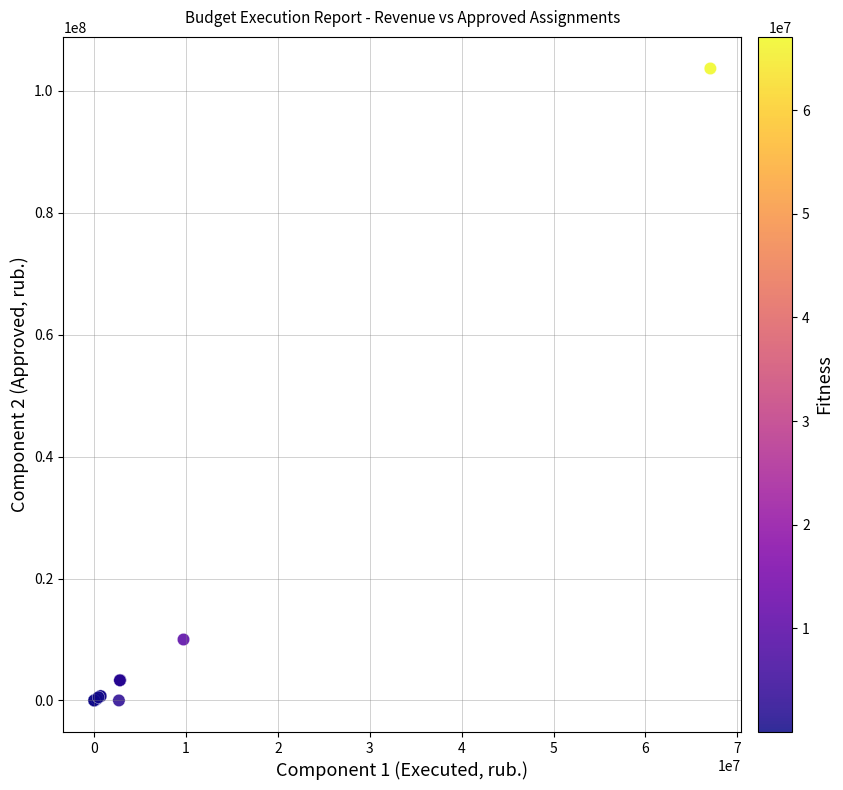

What Y value in the scatter plot is closest to 51834550?

9995600